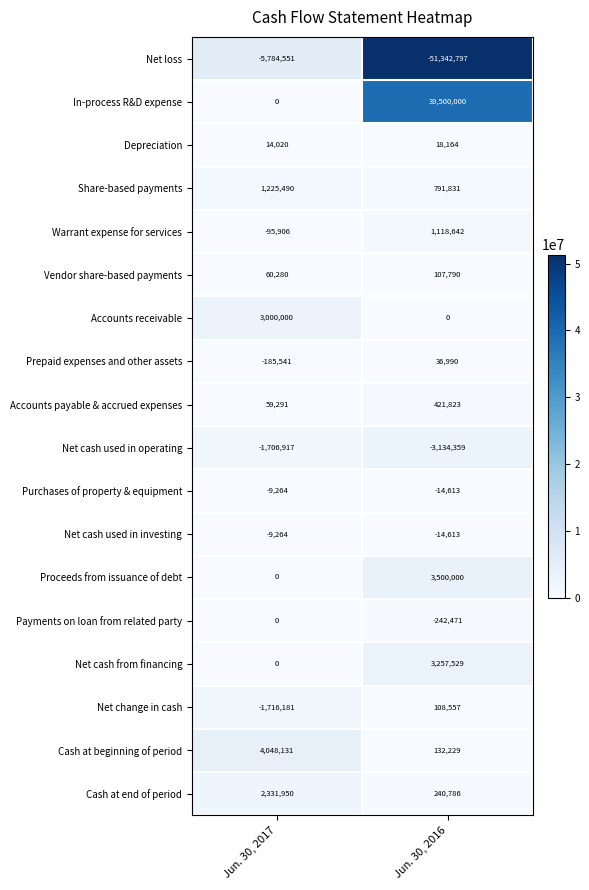

Between Jun. 30, 2017 and Jun. 30, 2016, which series saw the biggest shift?

Net loss